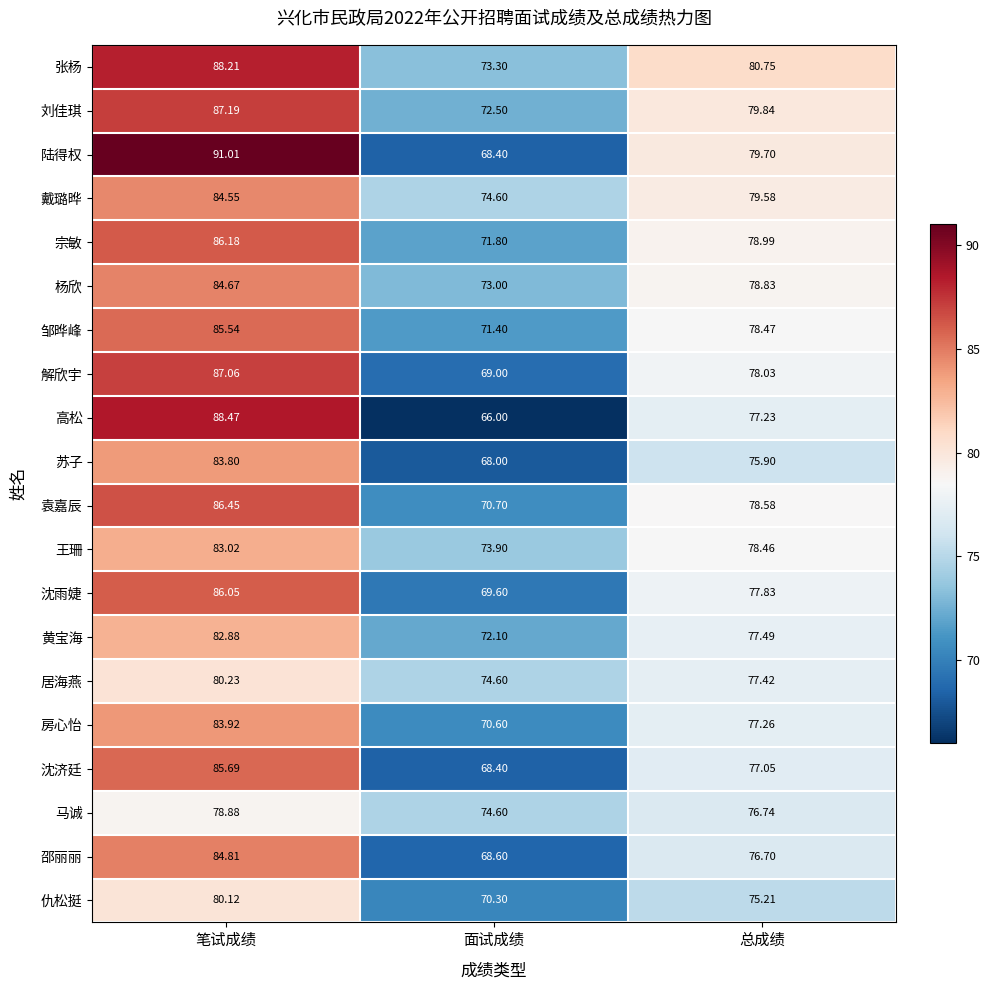

List the series in order of their peak value, lowest first.

马诚, 仇松挺, 居海燕, 黄宝海, 王珊, 苏子, 房心怡, 戴璐晔, 杨欣, 邵丽丽, 邹晔峰, 沈济廷, 沈雨婕, 宗敏, 袁嘉辰, 解欣宇, 刘佳琪, 张杨, 高松, 陆得权